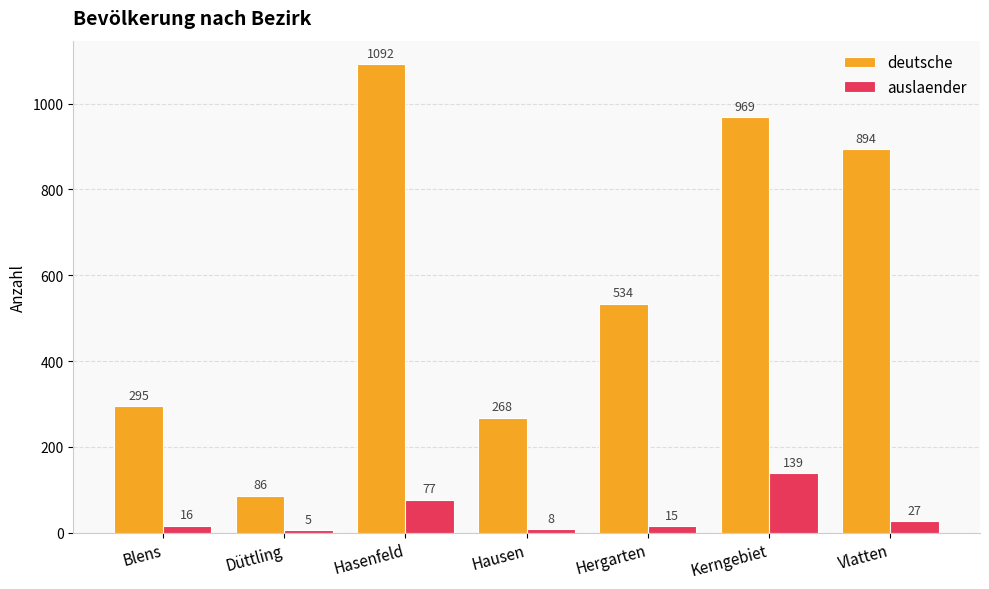

What are all the series names shown in the legend?

deutsche, auslaender